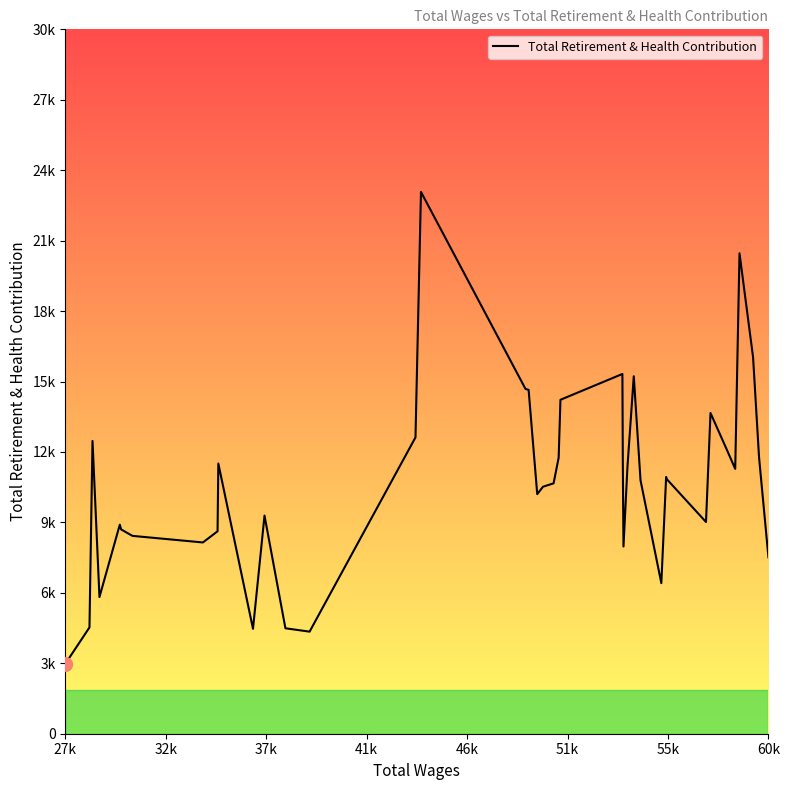

Reading right to left, extract all data points from this chart.

7587	11889	16190	20664	11391	12231	13794	9106	10957	11042	6476	10900	15373	11487	8051	11537	15472	14362	11869	10768	10623	10304	14789	14829	23303	12744	4390	4535	9382	4512	11621	8706	8226	8509	8786	8991	5879	12592	4572	3012